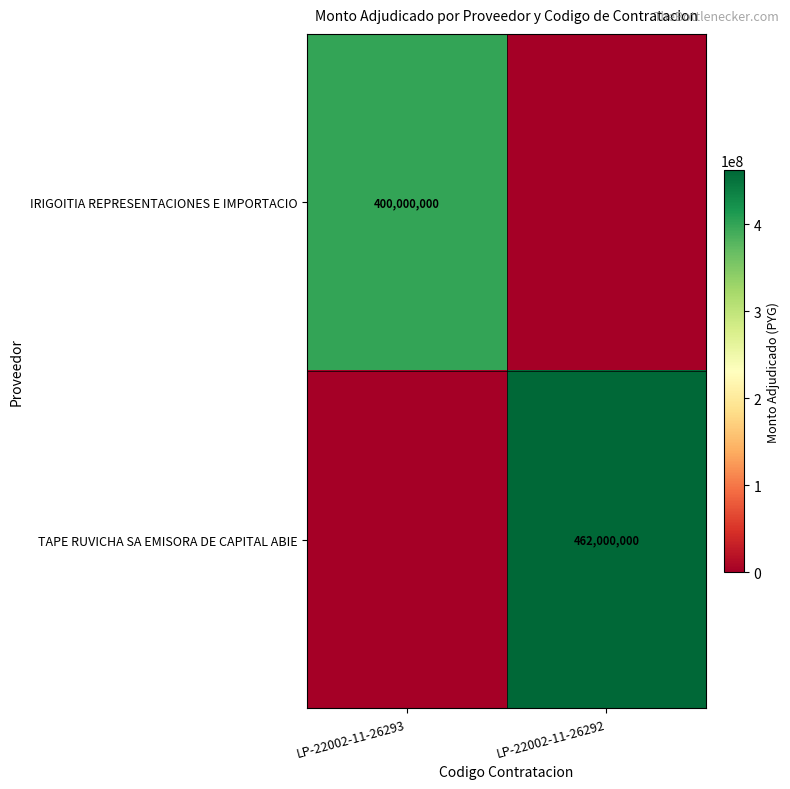

The value of IRIGOITIA REPRESENTACIONES E IMPORTACIO at LP-22002-11-26293 is 625769786. True or false?

False